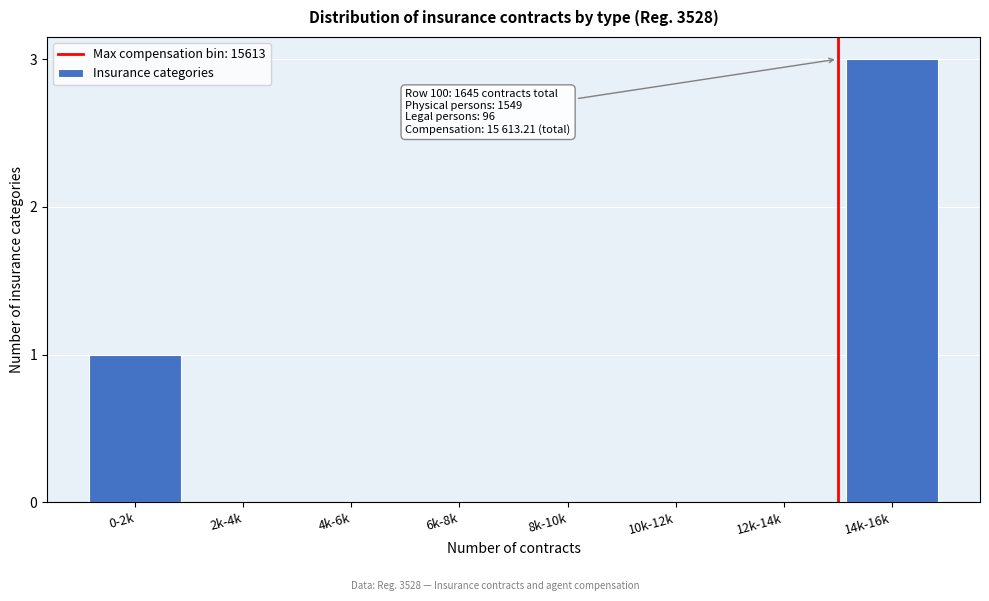

Reading left to right, extract all data points from this chart.

0-2k=1	2k-4k=0	4k-6k=0	6k-8k=0	8k-10k=0	10k-12k=0	12k-14k=0	14k-16k=3